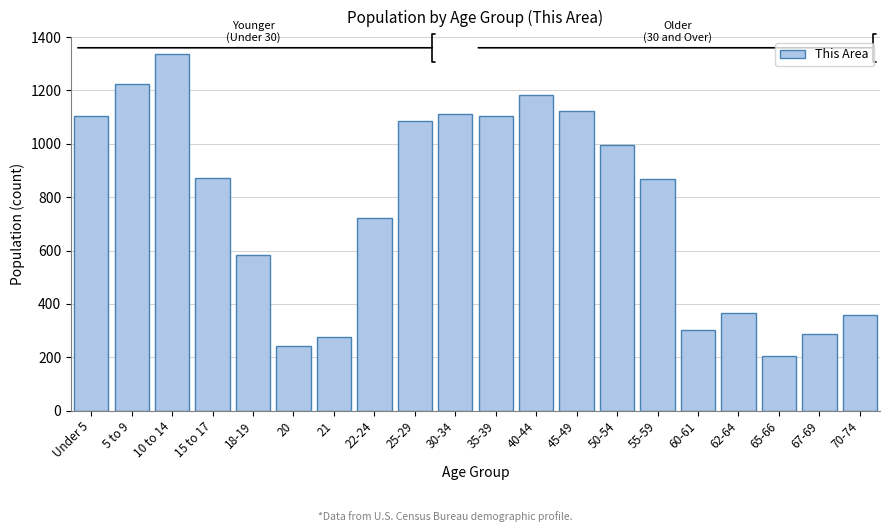

Is it true that the value at 65-66 is 58?

False